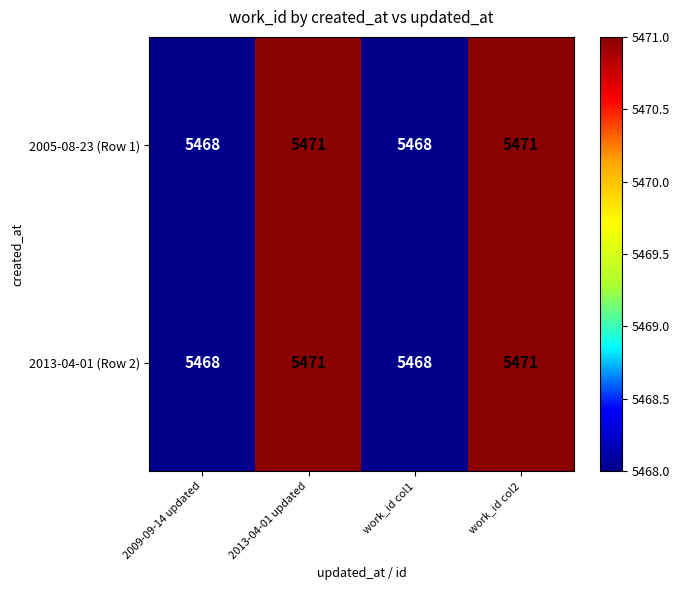

The value of 2005-08-23 (Row 1) at 2009-09-14 updated is 1834. True or false?

False